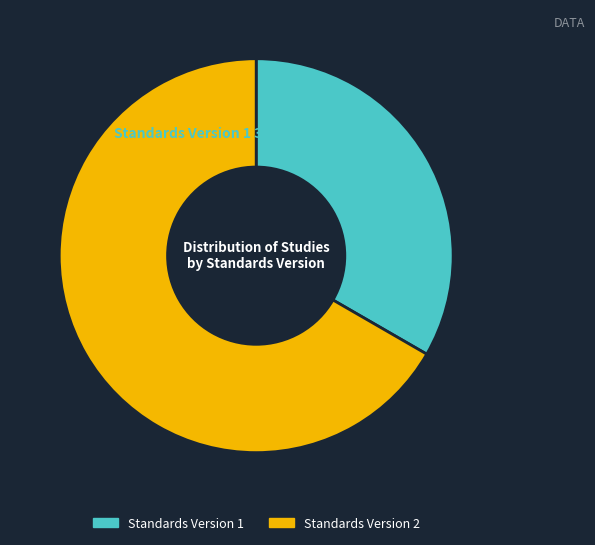

To the nearest percent, what portion does Standards Version 1 represent?

33%